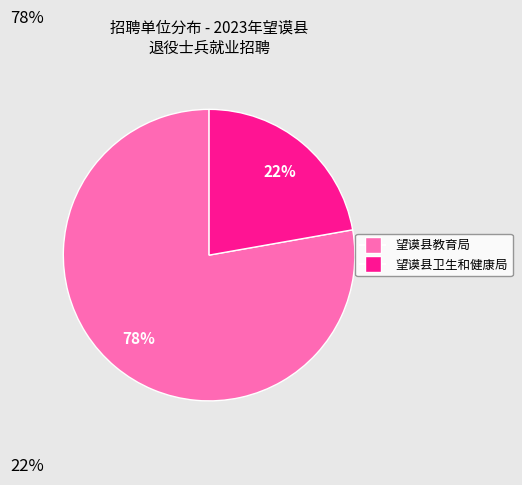

Count the number of slices in the pie.

2